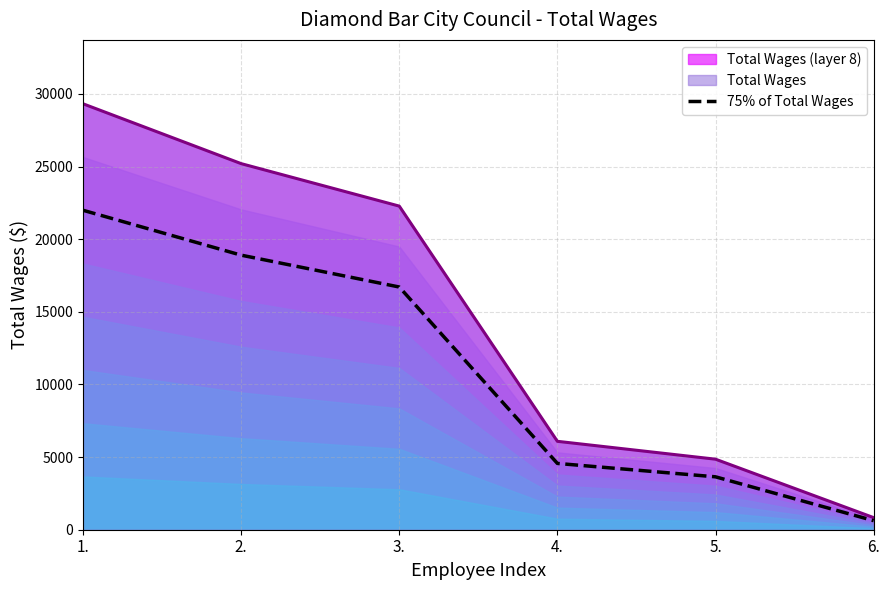

At which category does the chart reach its minimum across all series?

6.